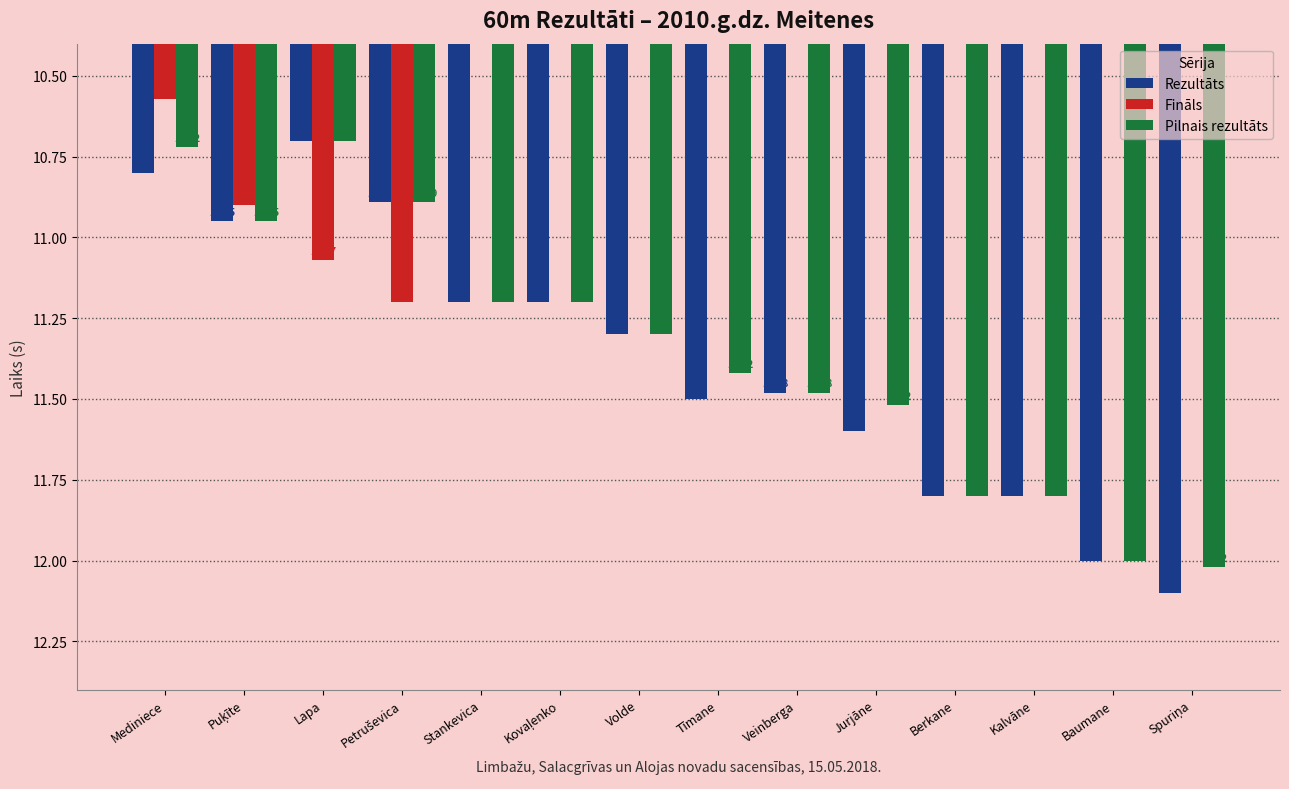

Does the chart contain stacked bars?

No